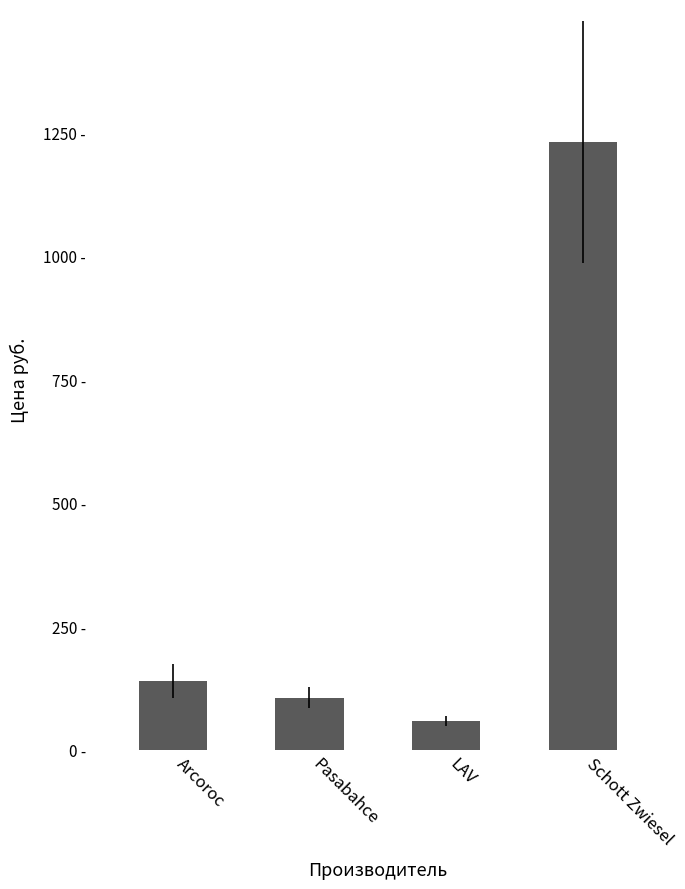

Rank the categories by value from highest to lowest.

Schott Zwiesel, Arcoroc, Pasabahce, LAV